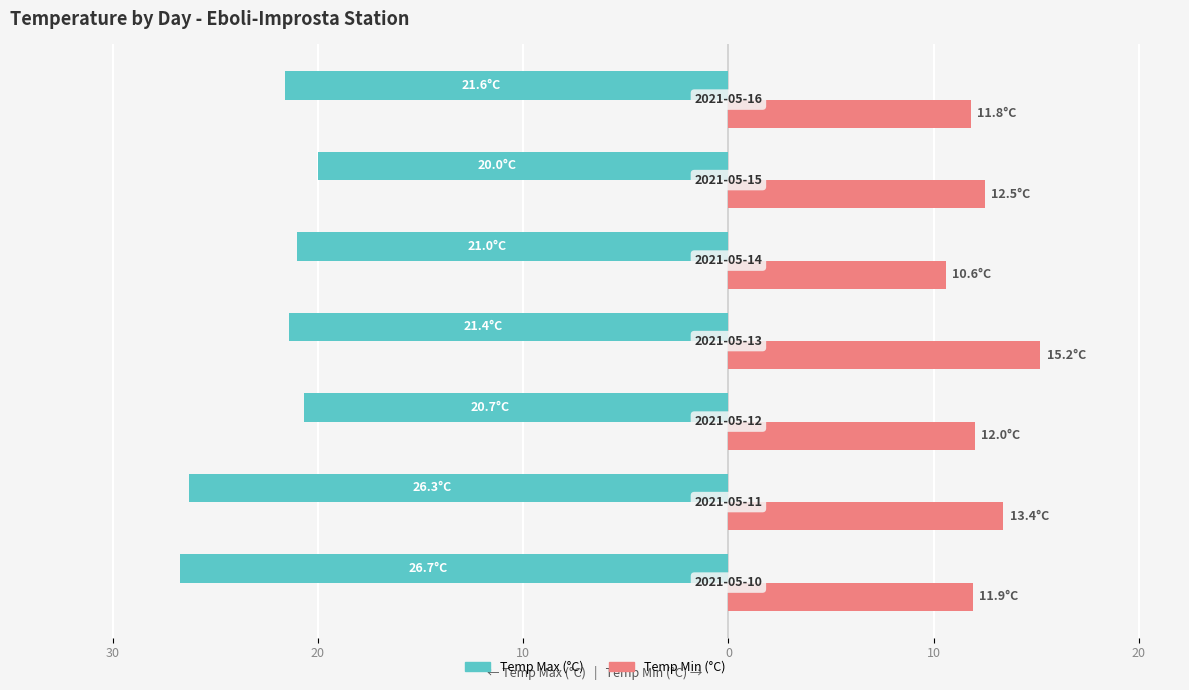

What are all the series names shown in the legend?

Temp Max (°C), Temp Min (°C)